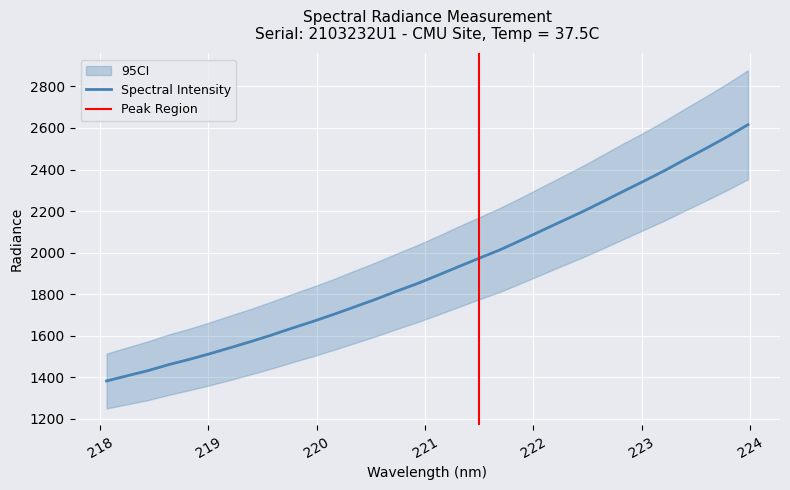

Is this an area chart (filled region under the line)?

No